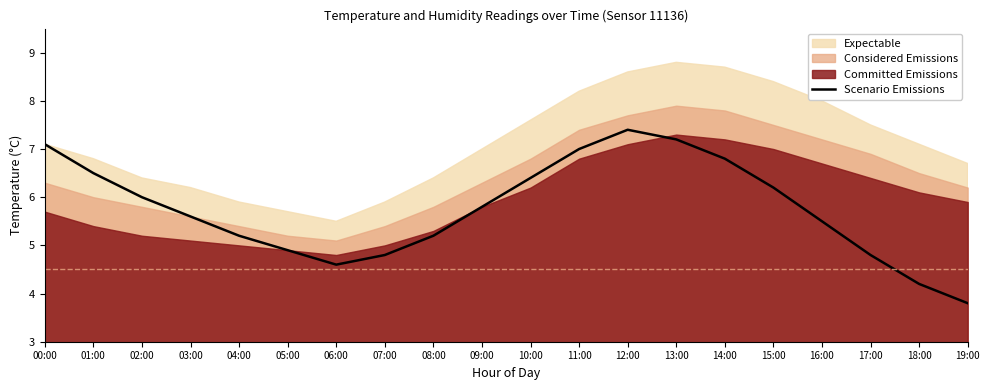

What is the label of the 5th point from the right?

15:00